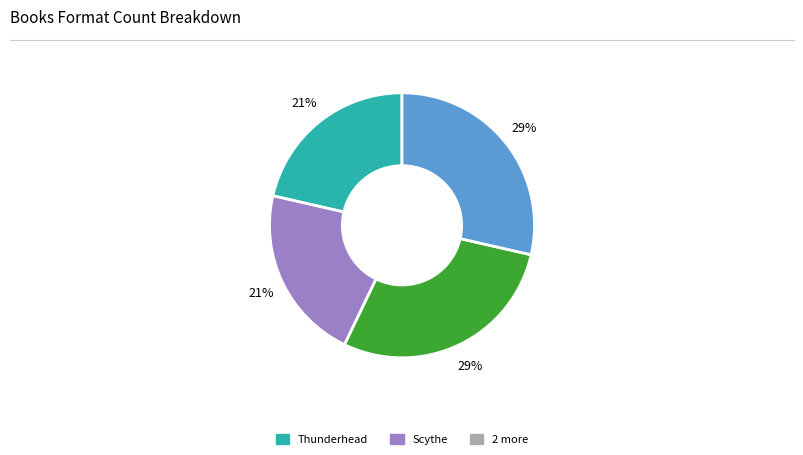

Is there a majority slice in this chart?

No